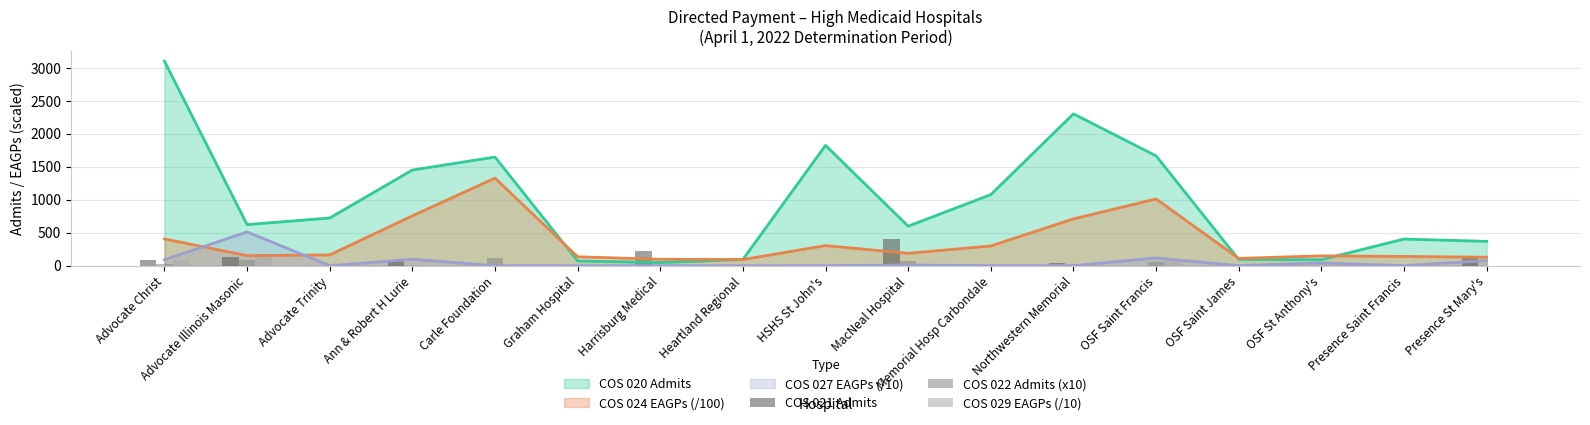

What is the maximum value for COS 024 EAGPs (/100)?

1327.1